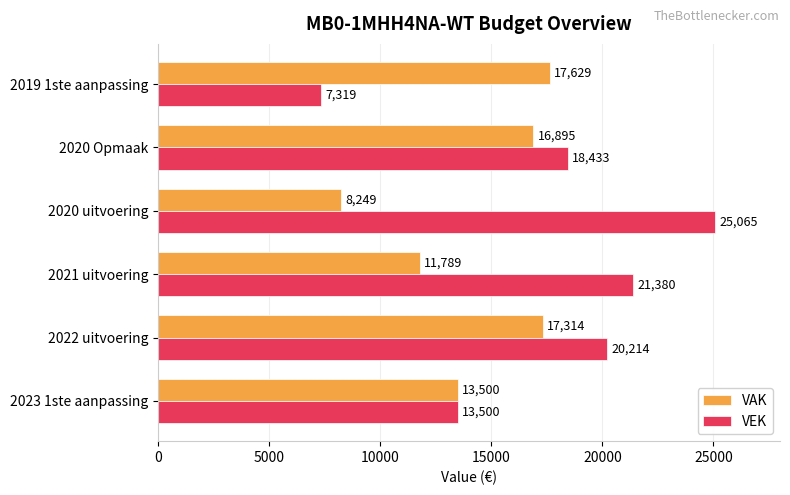

Where is VEK nearest to the value 16192?

2020 Opmaak